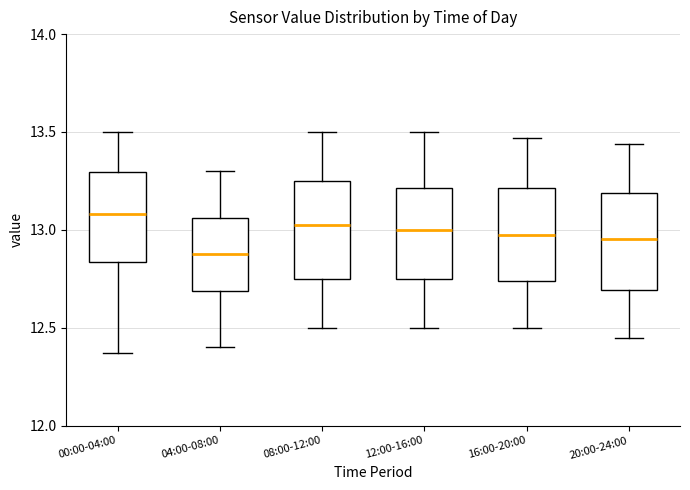

Which box's median line is the highest?

00:00-04:00